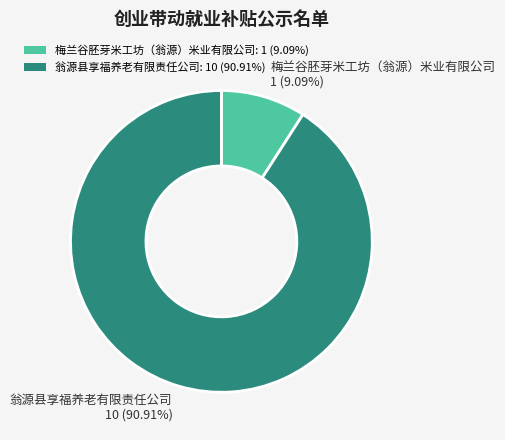

Rank the categories by value from highest to lowest.

翁源县享福养老有限责任公司, 梅兰谷胚芽米工坊（翁源）米业有限公司